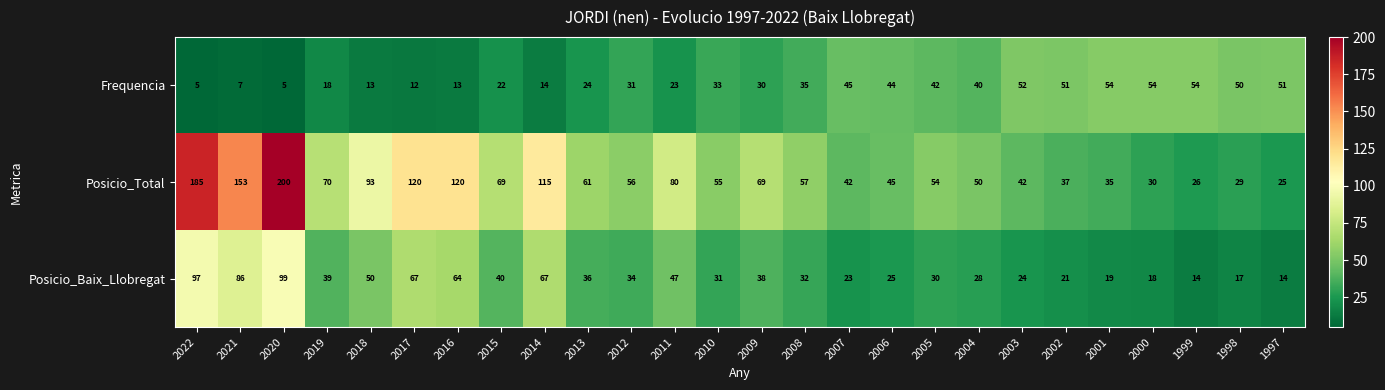

Which series has the largest total across all categories?

Posicio_Total